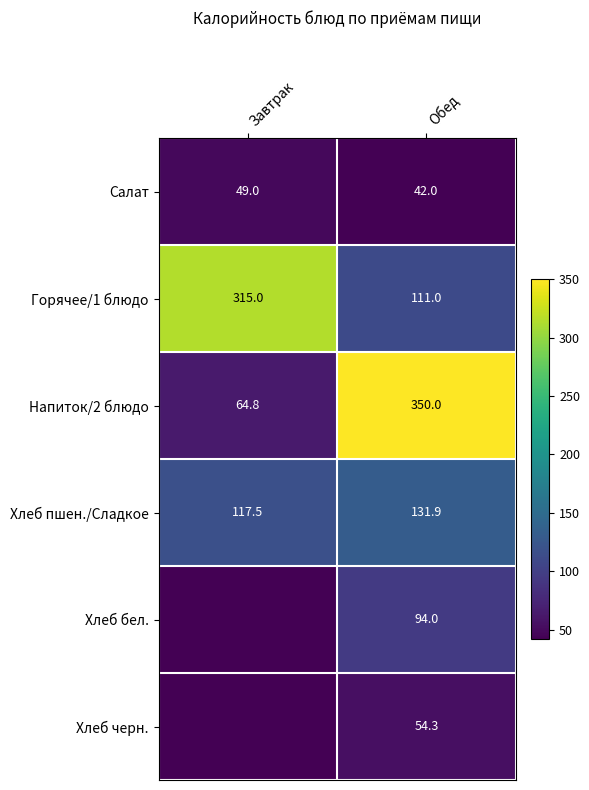

What is the sum of the Напиток/2 блюдо values at Обед and Завтрак?

414.8